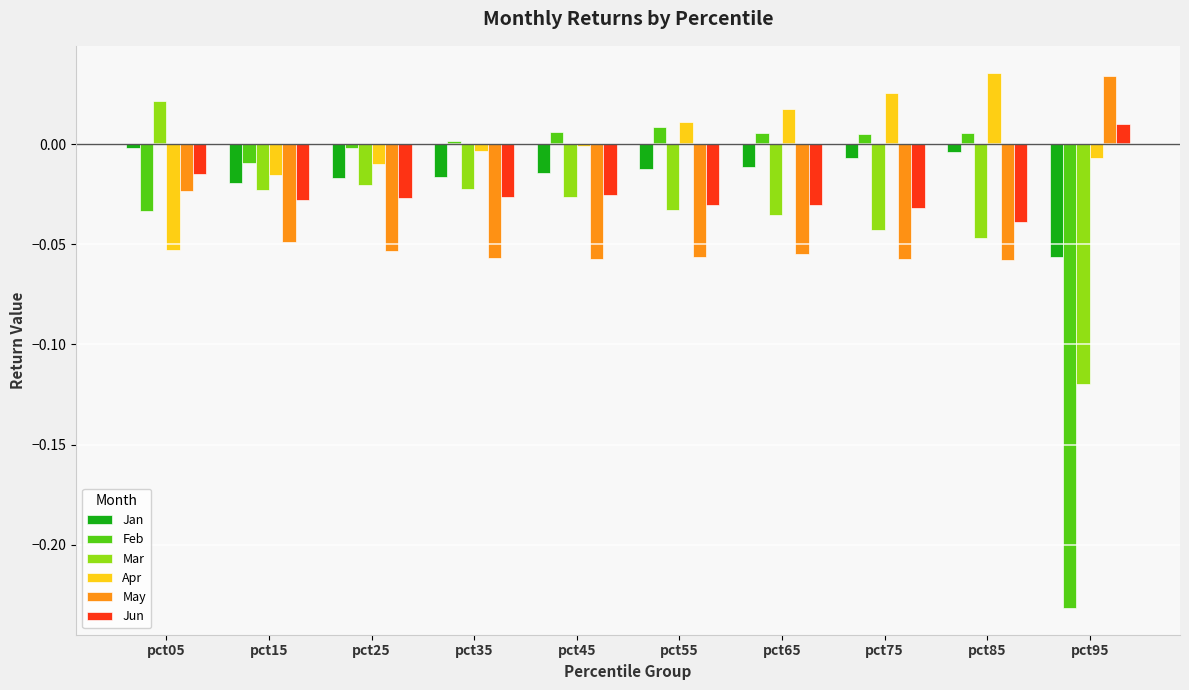

How many categories are shown in the chart?

10